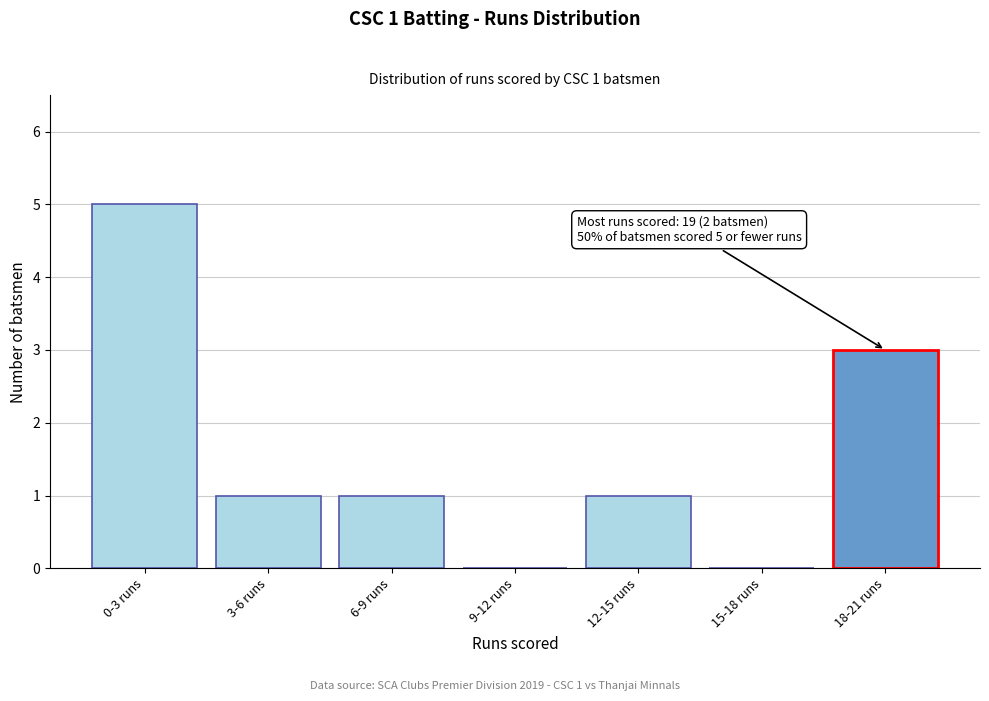

Reading left to right, what are all the values shown in this chart?

0-3 runs=5	3-6 runs=1	6-9 runs=1	9-12 runs=0	12-15 runs=1	15-18 runs=0	18-21 runs=3